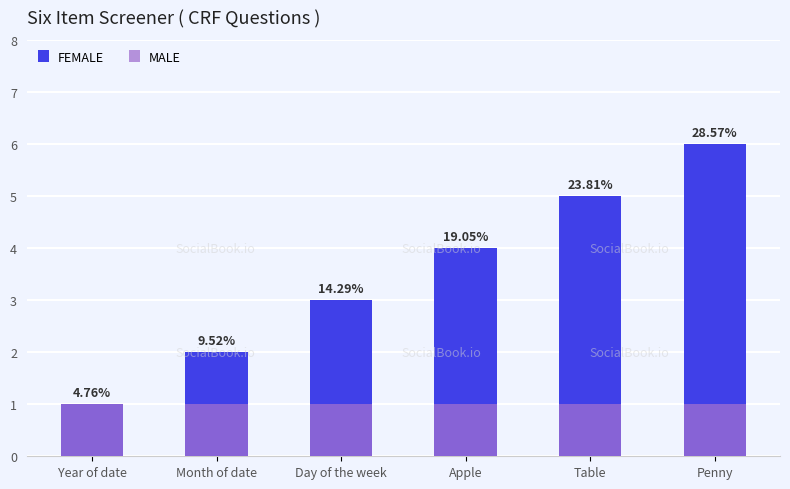

At which label does MALE reach its peak?

Year of date